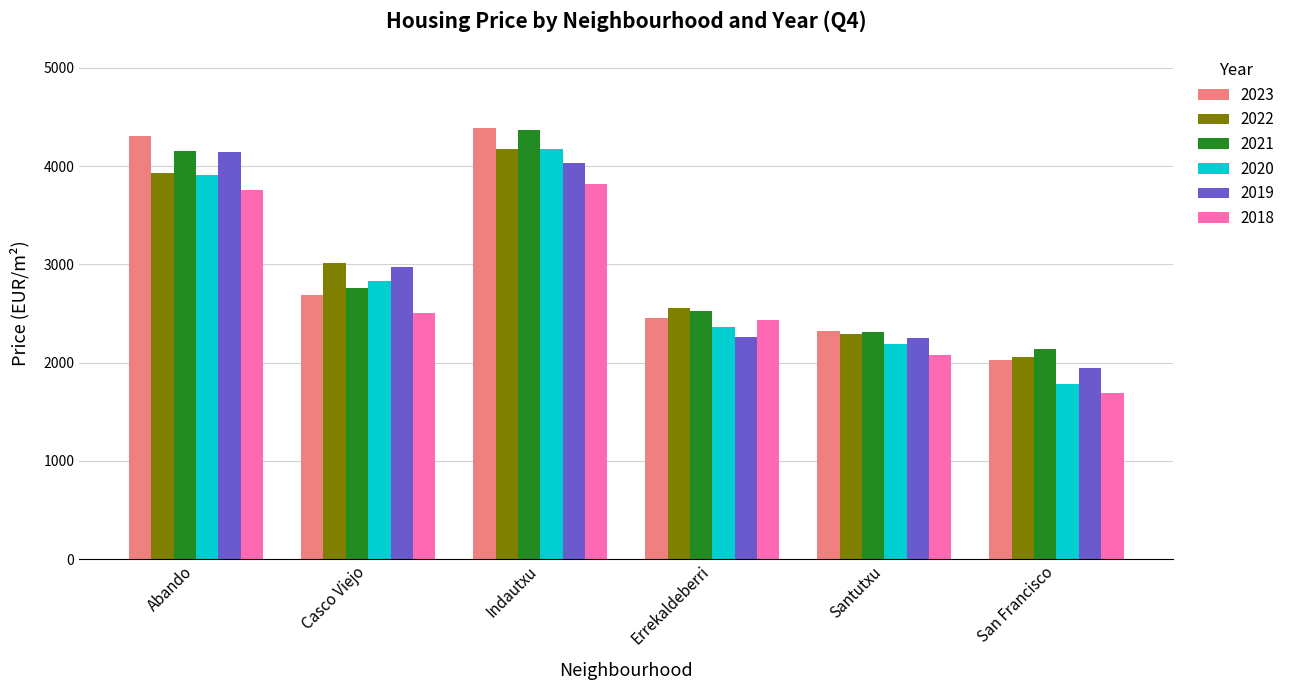

At how many categories does at least one series exceed 2397?

4